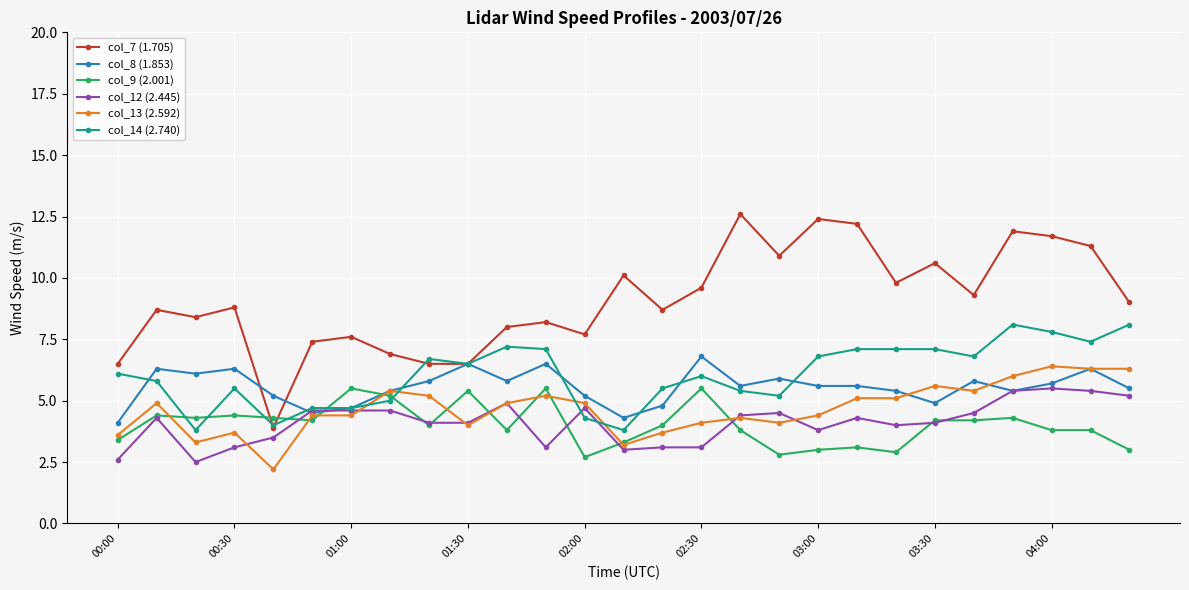

True or false: col_14 (2.740) has more than 0 interior local peaks.

True